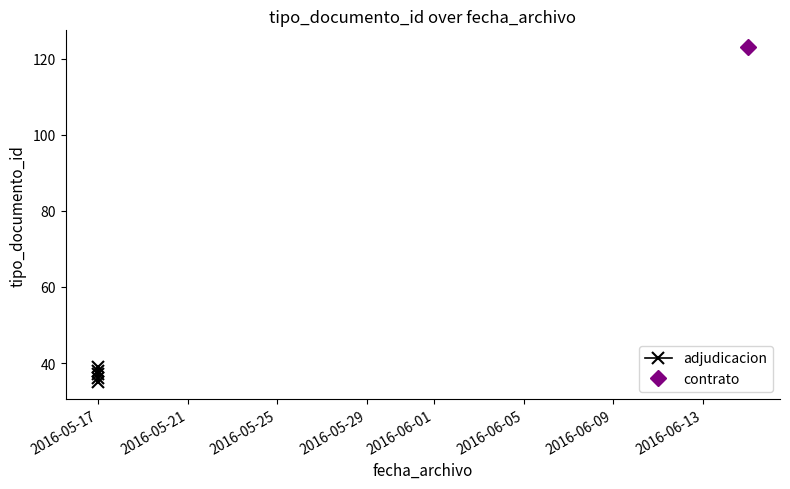

What is the minimum value shown in the chart?

35